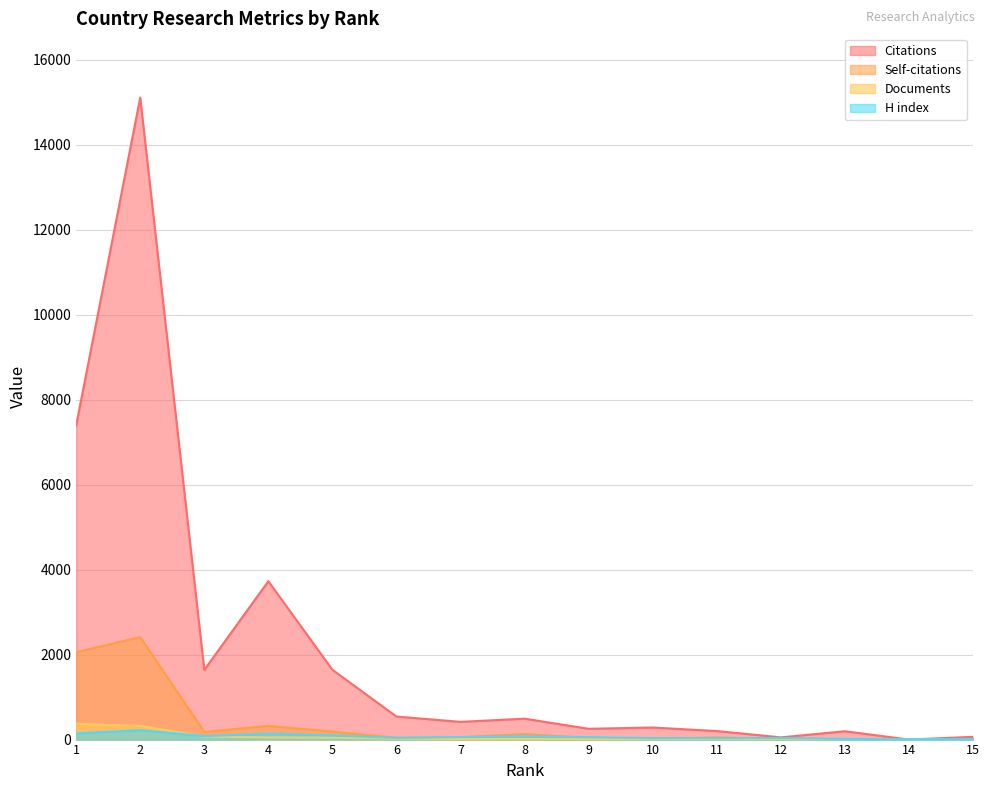

Rank the series by their maximum value, from highest to lowest.

Citations, Self-citations, Documents, H index